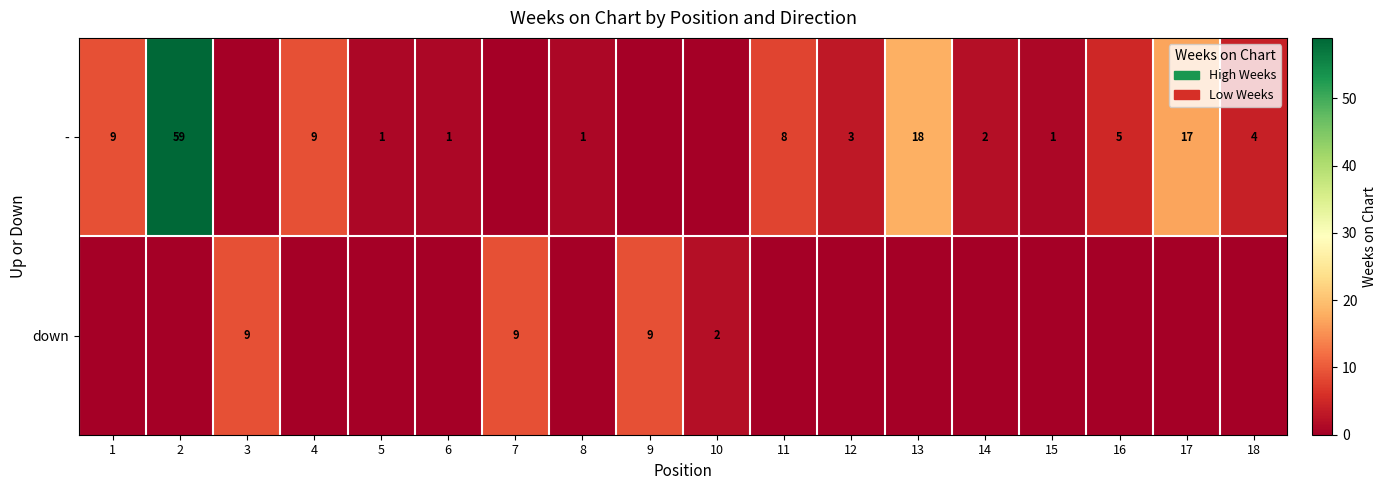

Between 1 and 15, which is larger?

1